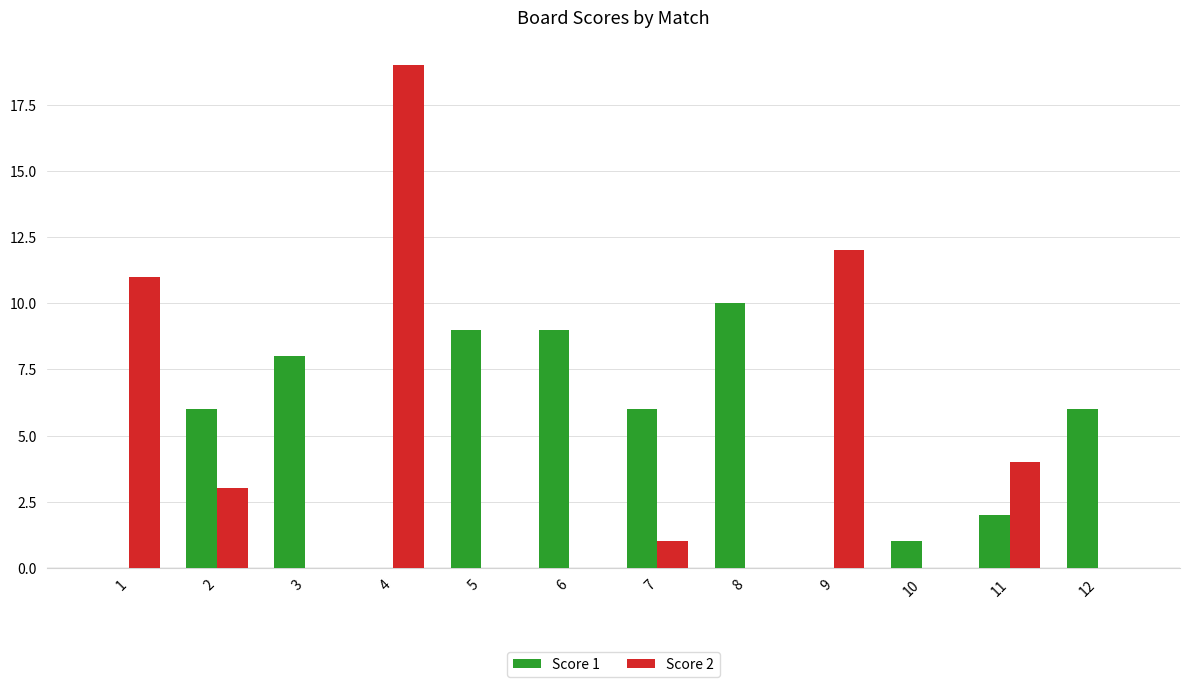

True or false: Score 2 has a value of 0 at 12.

True